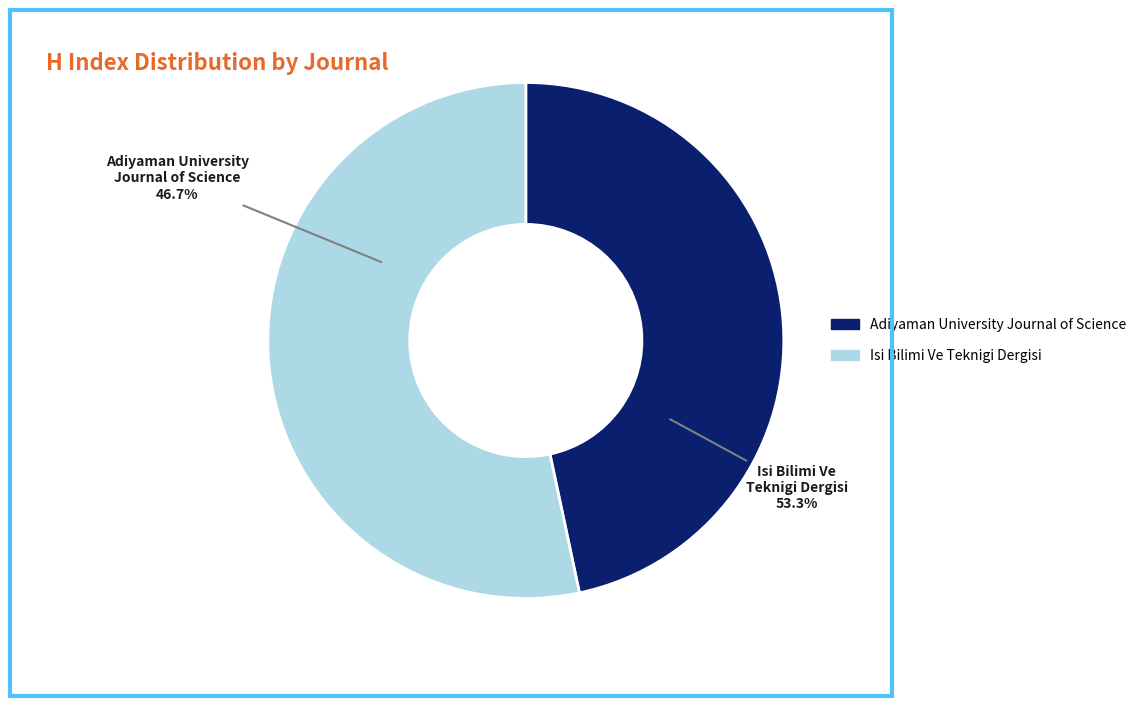

To the nearest percent, what is the difference between the largest and smallest slice percentages?

7%